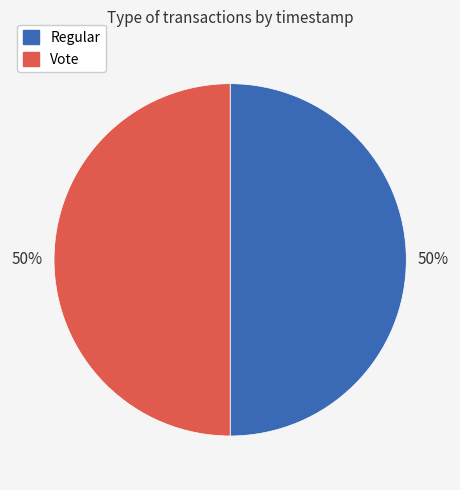

Approximately how many times larger is the value at Regular compared to Vote?

1.0